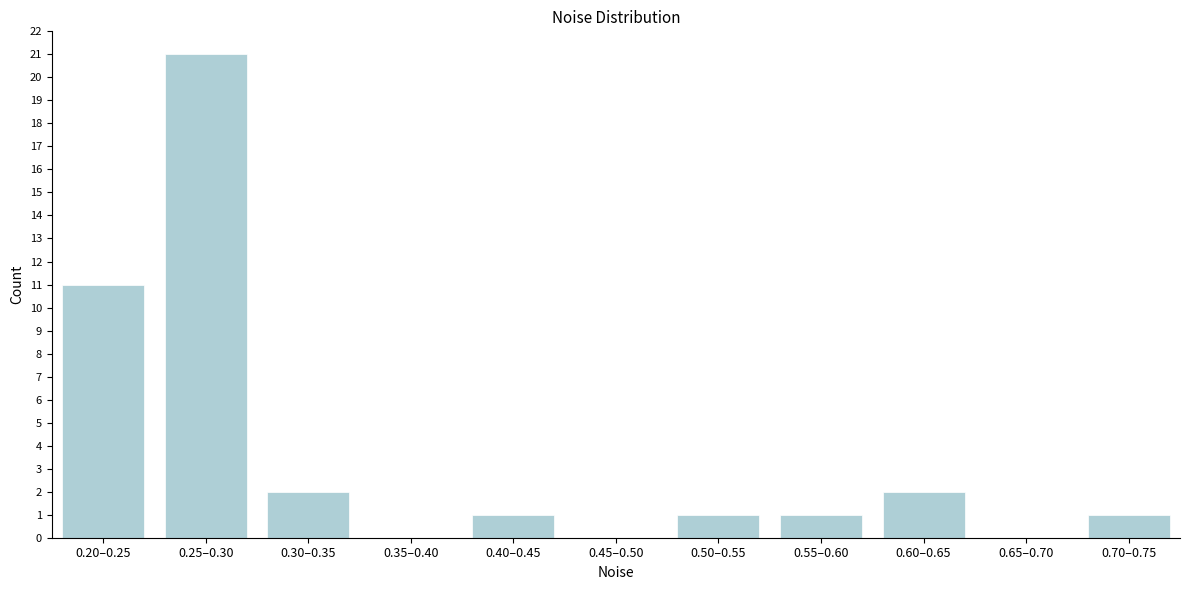

Reading left to right, what are all the values shown in this chart?

0.20–0.25=11	0.25–0.30=21	0.30–0.35=2	0.35–0.40=0	0.40–0.45=1	0.45–0.50=0	0.50–0.55=1	0.55–0.60=1	0.60–0.65=2	0.65–0.70=0	0.70–0.75=1